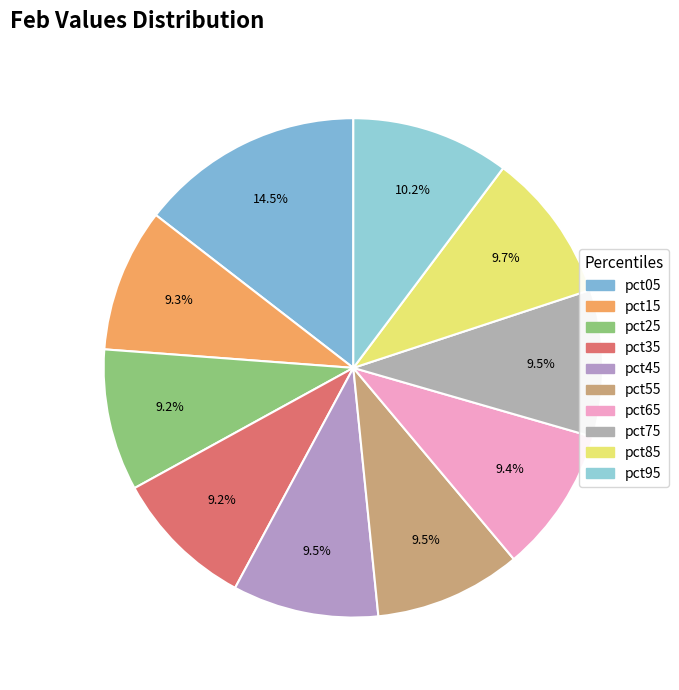

How many segments does this pie chart have?

10